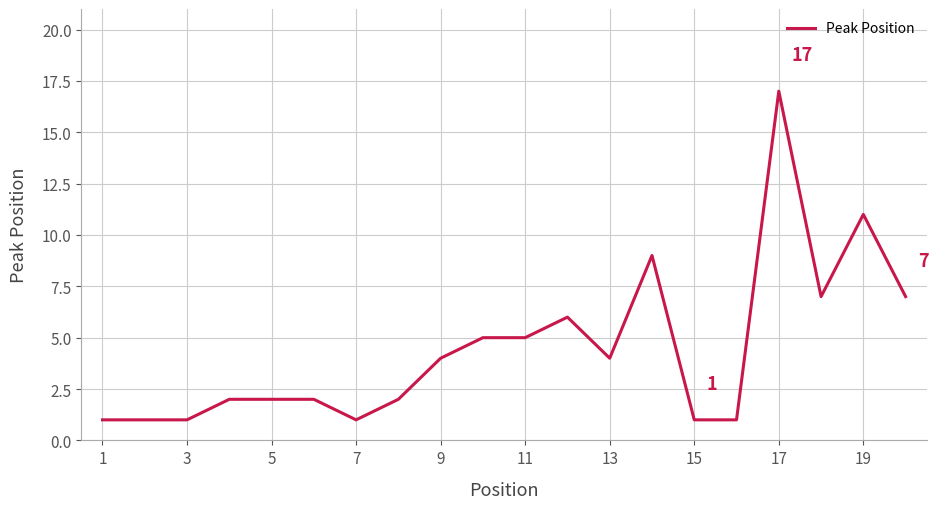

What is the difference between the maximum and minimum values?

16